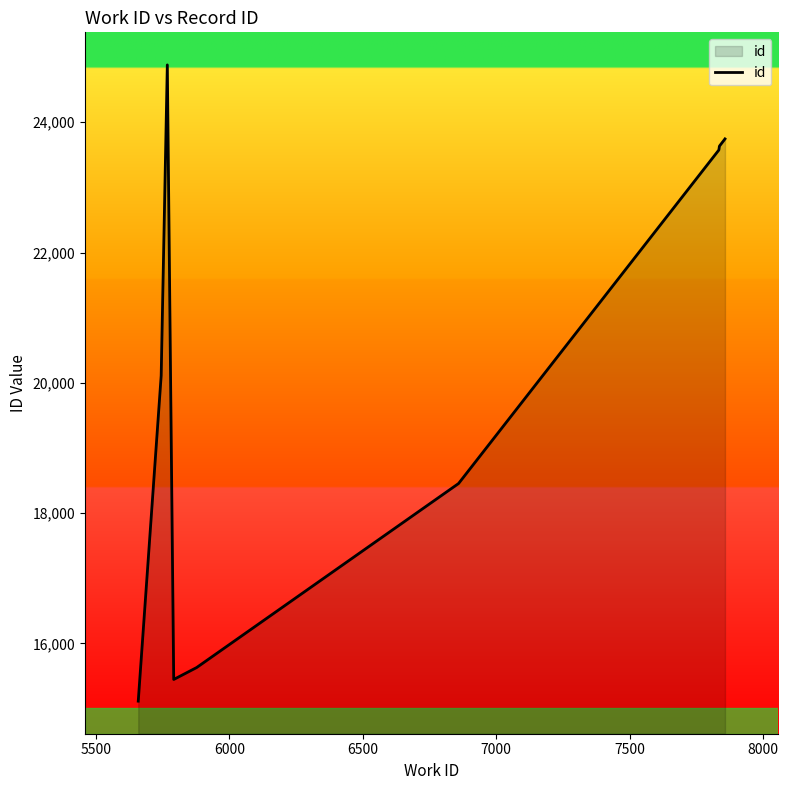

What is the difference between the maximum and minimum values?

9767